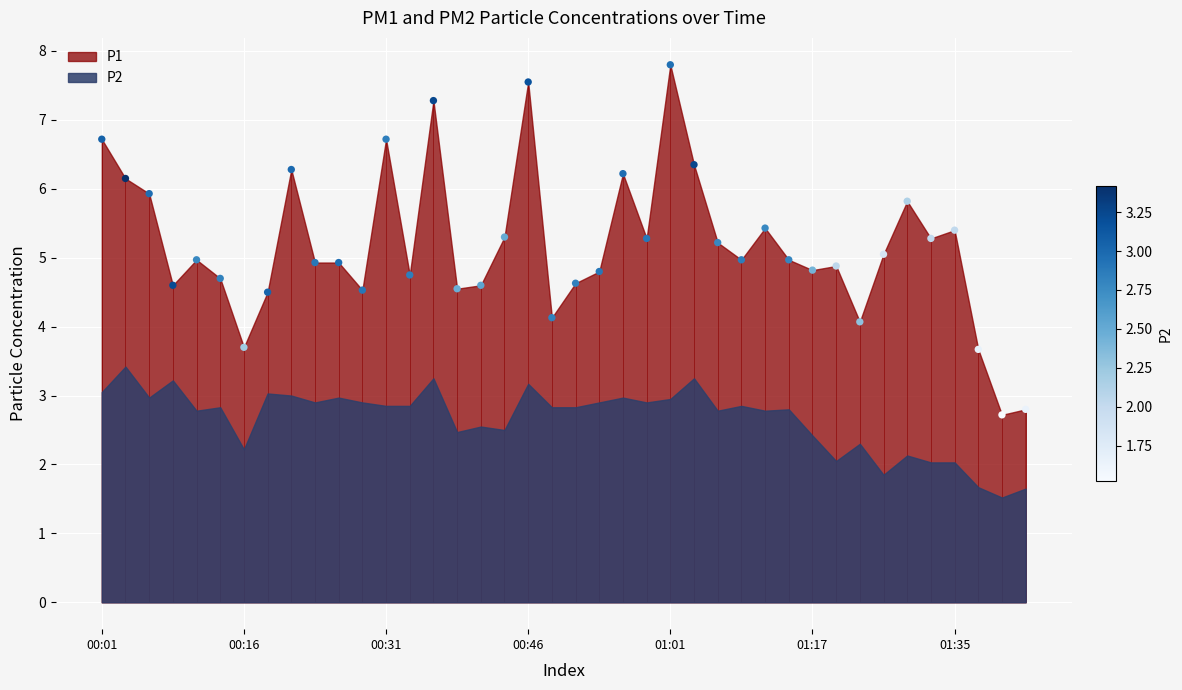

Between 00:19 and 00:31, which is larger?

00:31